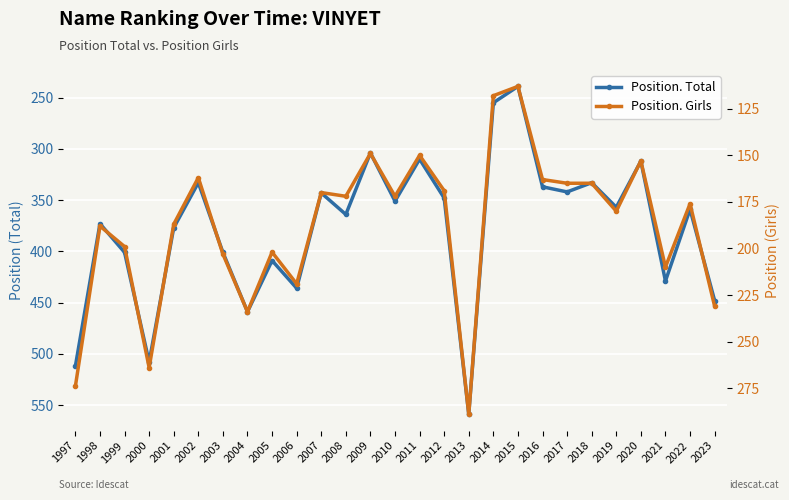

Is it true that Position. Total equals 282 at 2005?

False